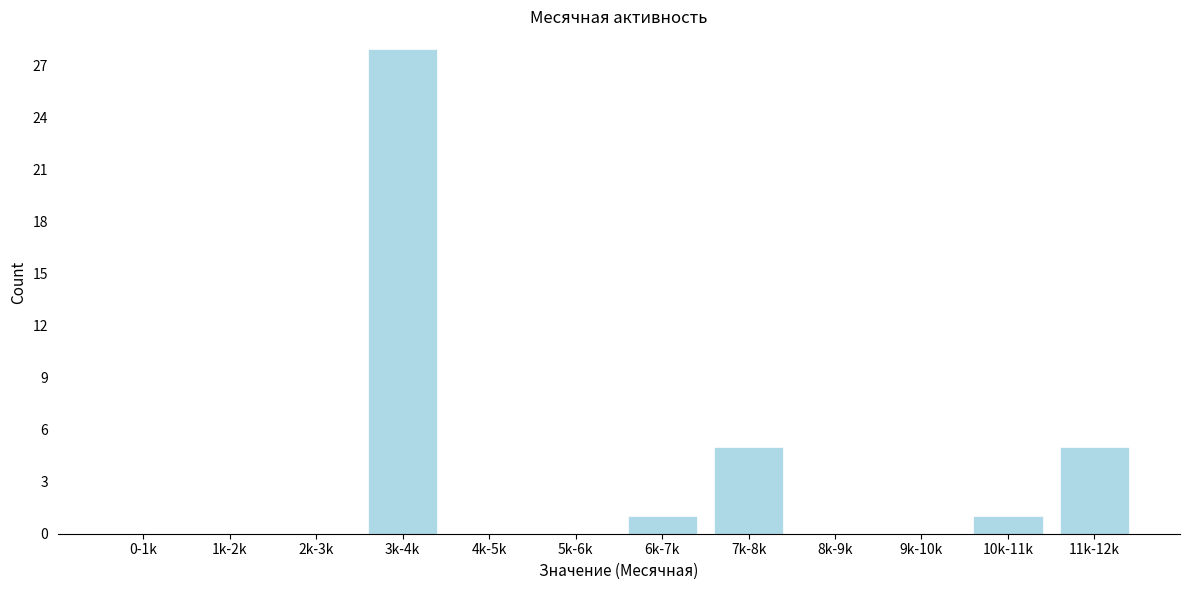

Reading left to right, list all the values displayed in this chart.

0-1k=0	1k-2k=0	2k-3k=0	3k-4k=28	4k-5k=0	5k-6k=0	6k-7k=1	7k-8k=5	8k-9k=0	9k-10k=0	10k-11k=1	11k-12k=5